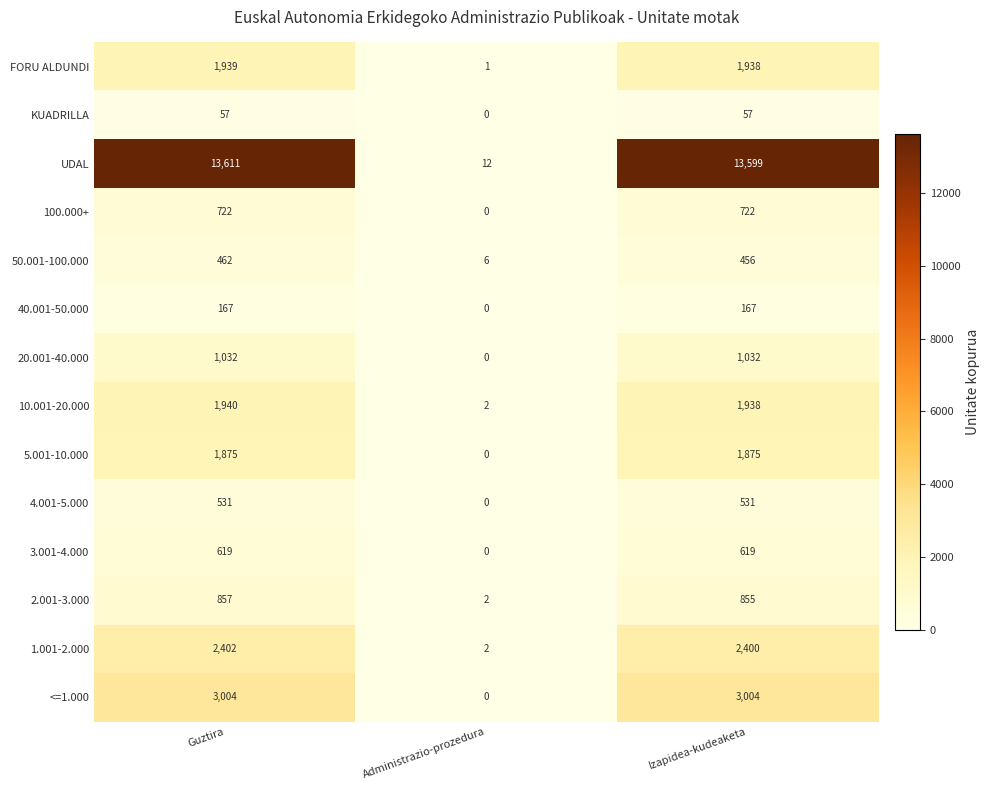

How many distinct data groups are displayed?

14